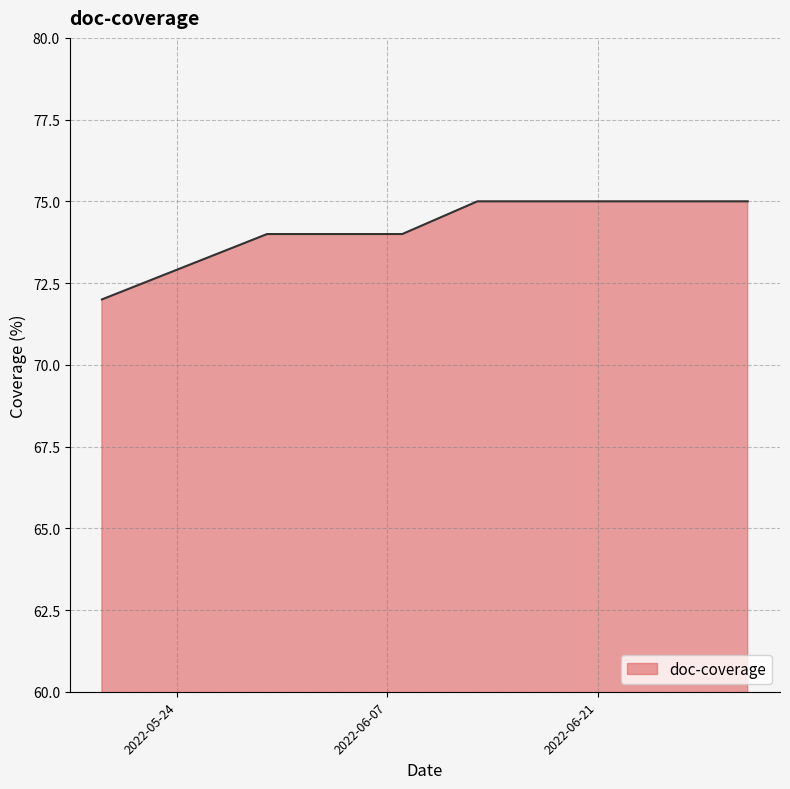

What is the difference between the maximum and minimum values?

3